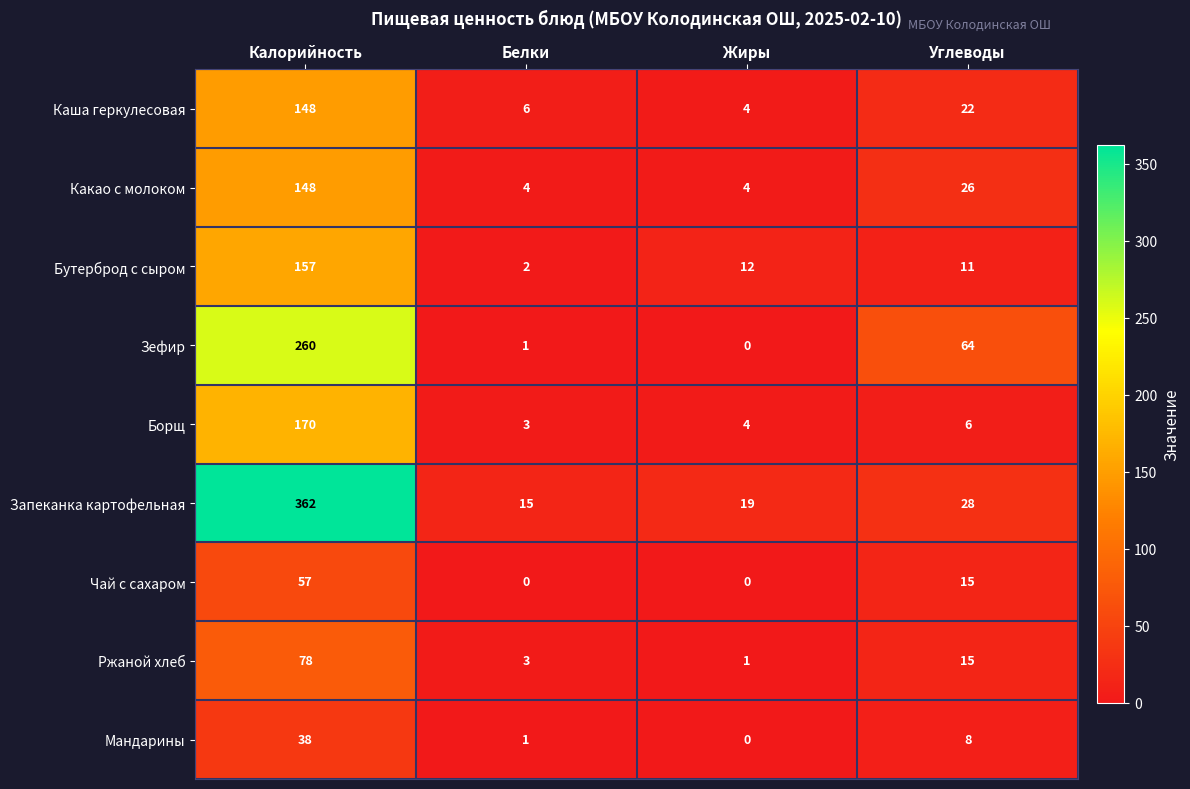

What is the spread (max minus min) of values at Жиры?

19